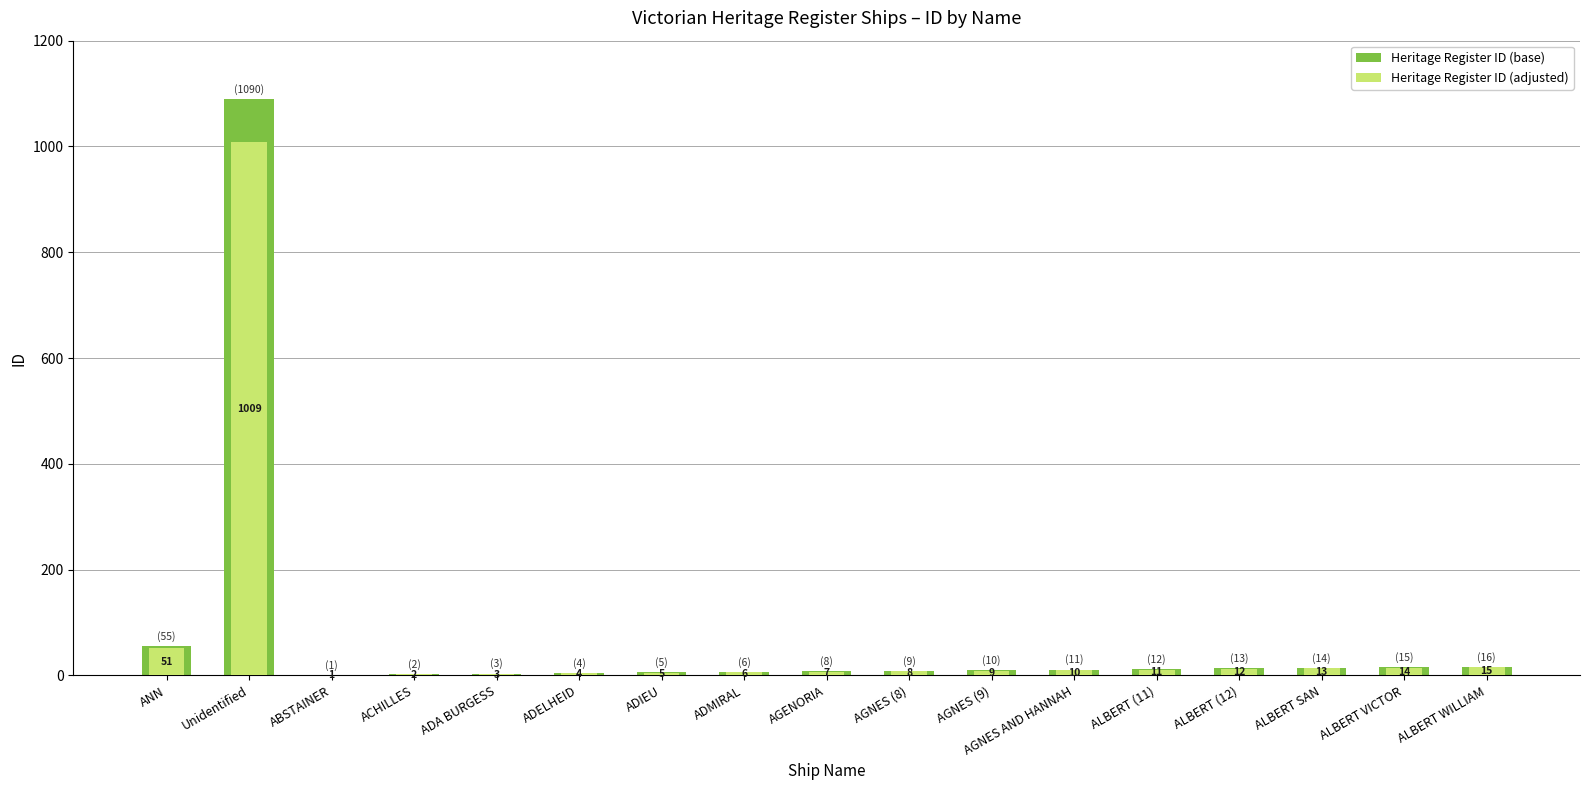

What is the maximum value shown in the chart?

1089.7